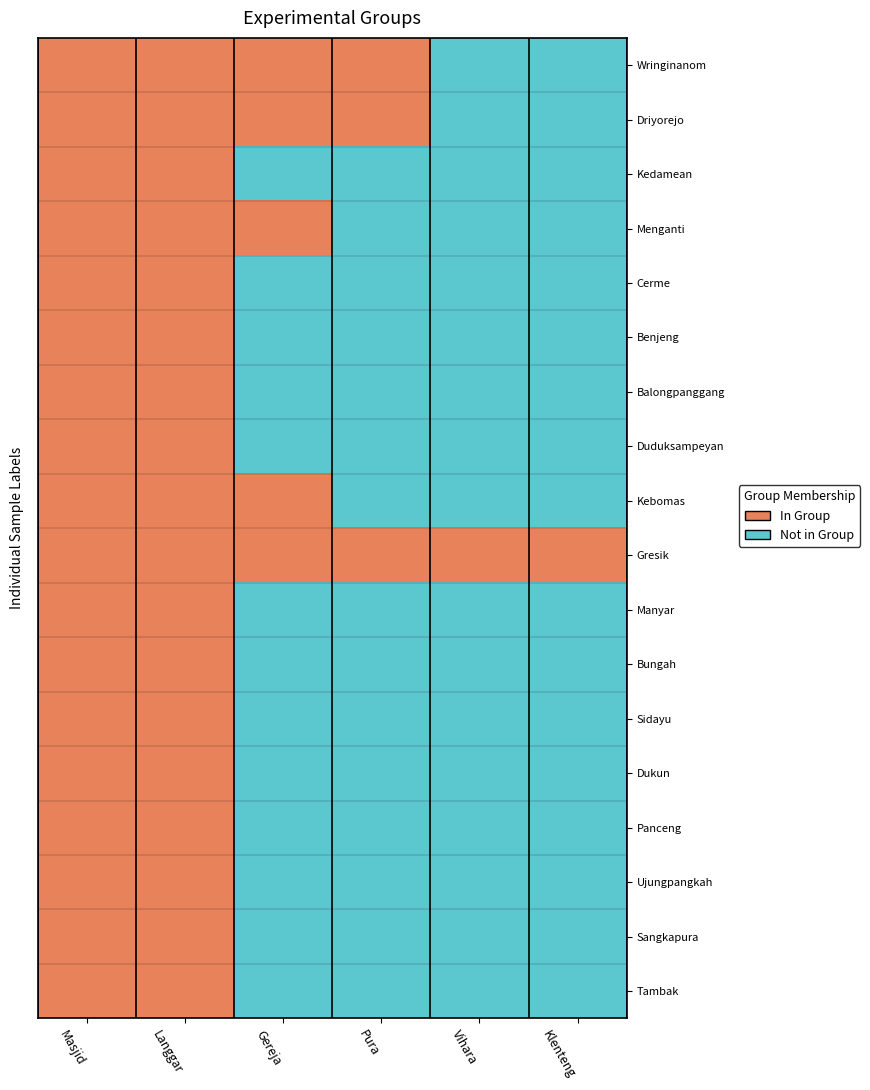

What is the maximum value shown in the chart?

1